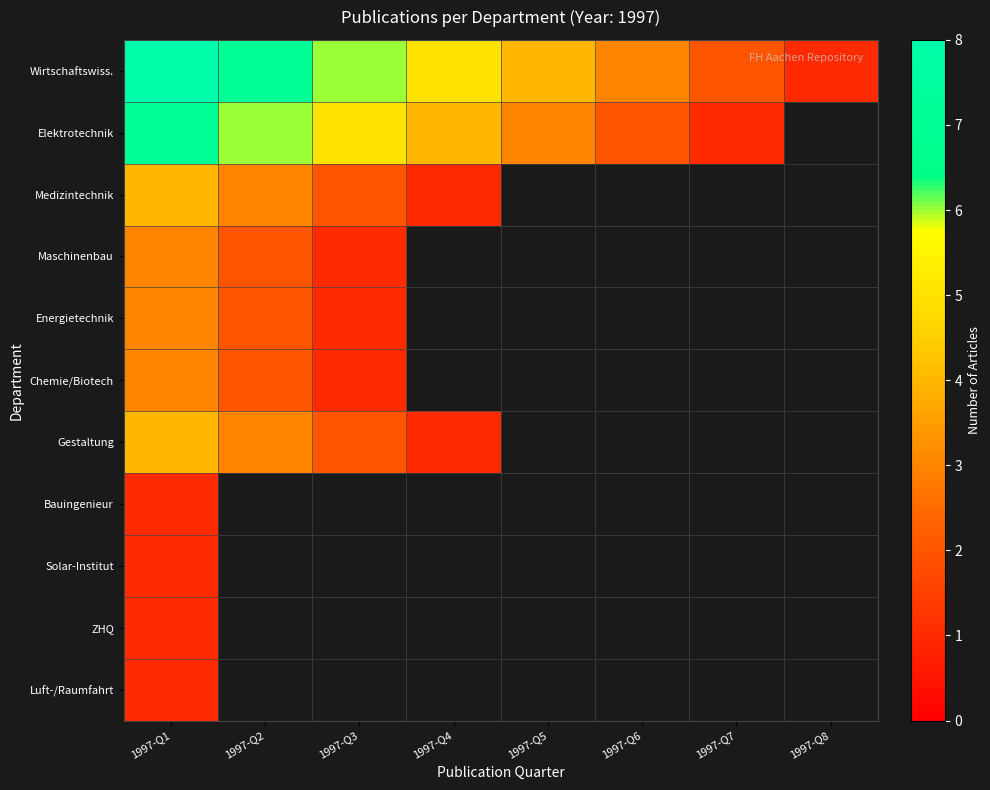

Is the value of Chemie/Biotech at 1997-Q5 greater than the value of Elektrotechnik at 1997-Q5?

No